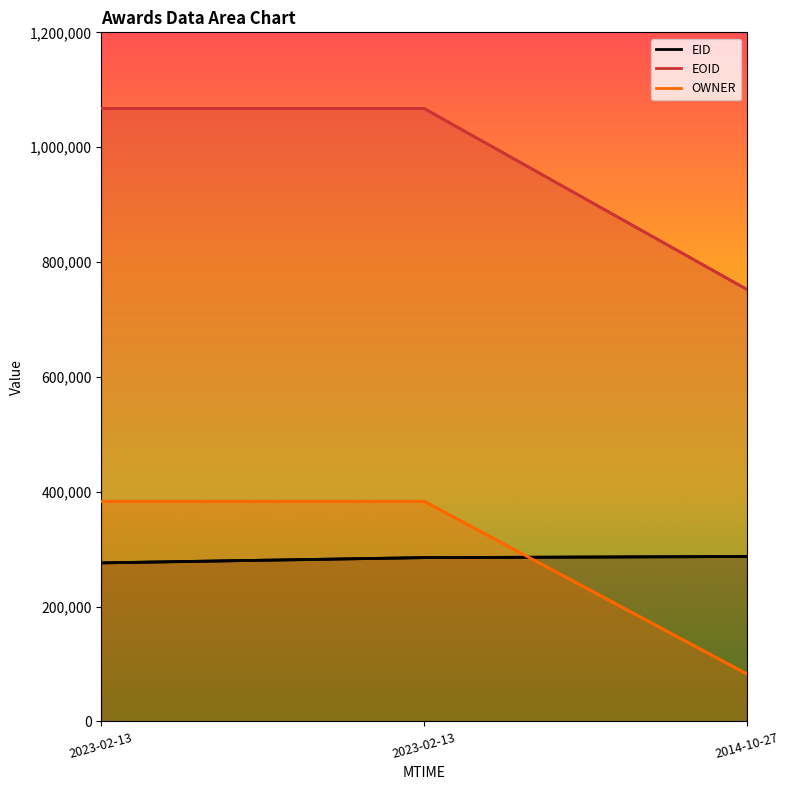

What is the average value of the EID series?

282816